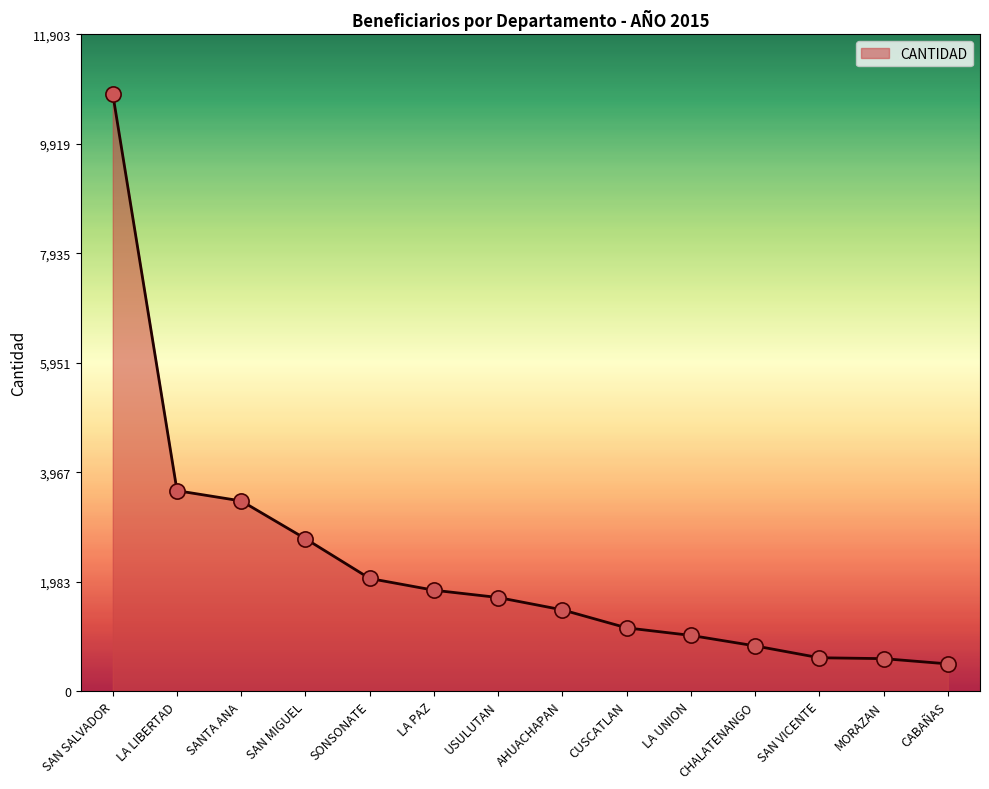

What is the change in value from SONSONATE to MORAZAN?

-1453